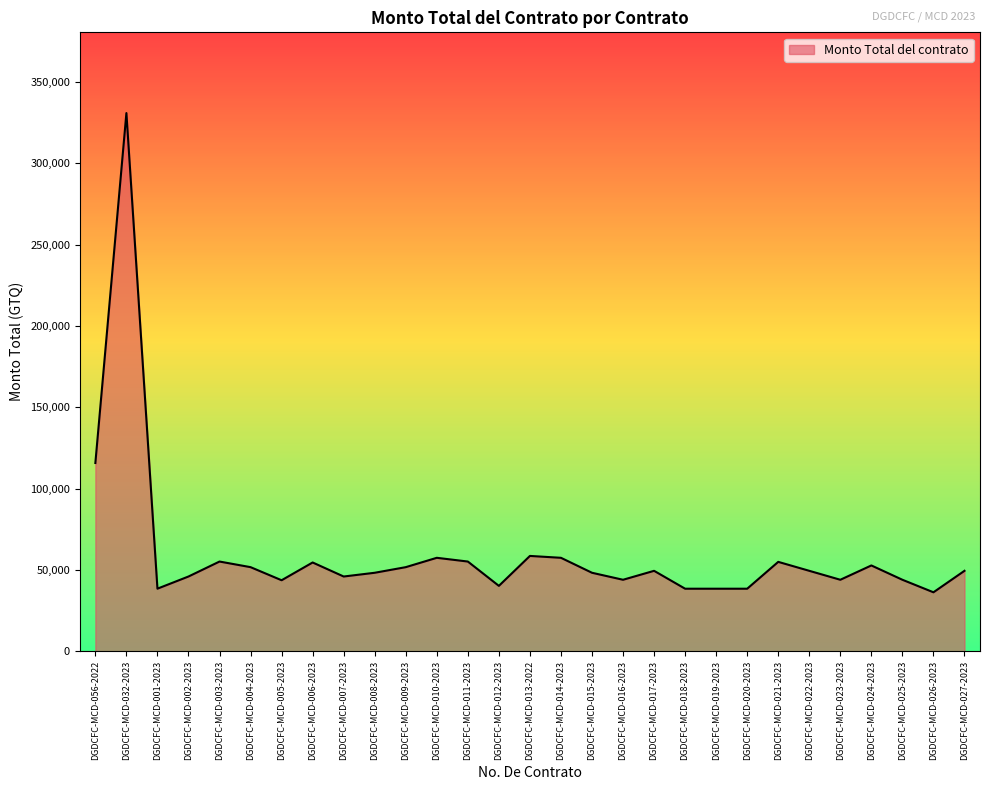

Where is the data nearest to the value 183579?

DGDCFC-MCD-056-2022